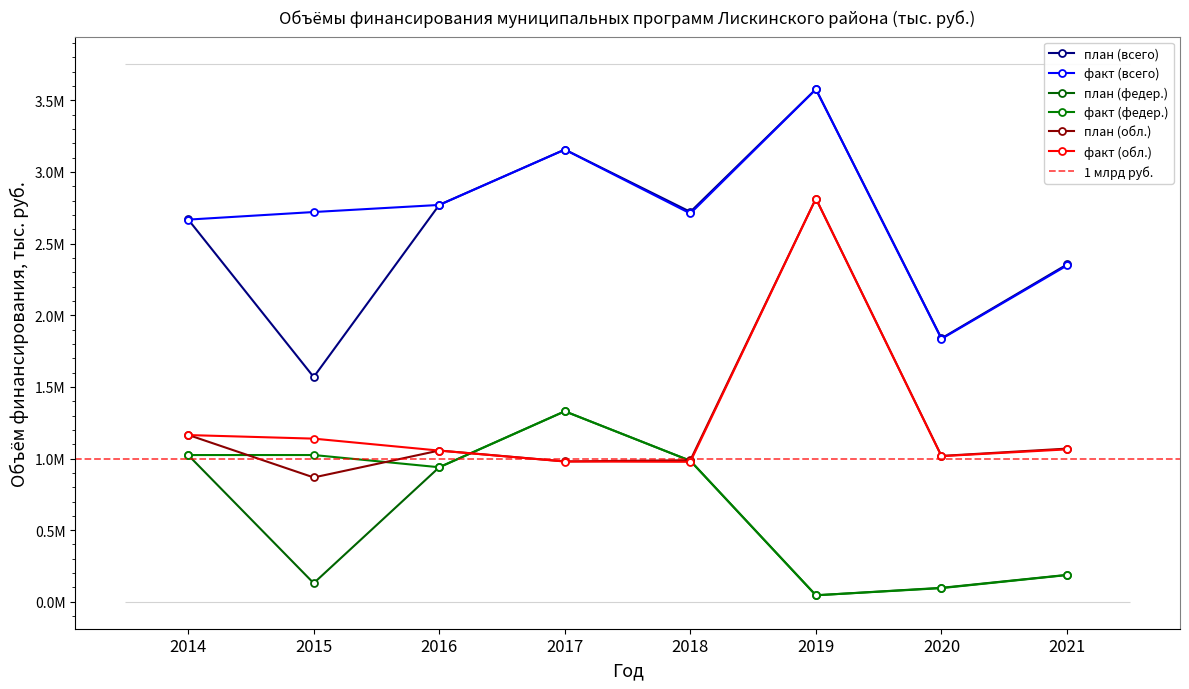

At which category does план (всего) reach its first local peak?

2017